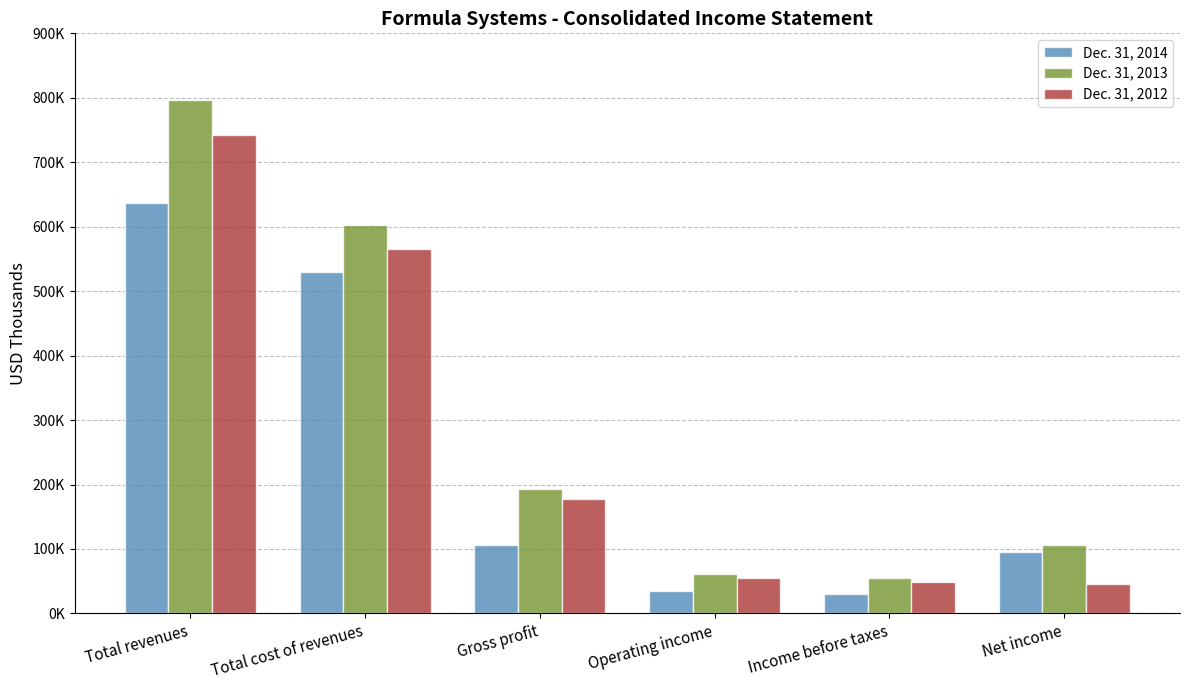

Rank the series at Operating income from lowest to highest value.

Dec. 31, 2014, Dec. 31, 2012, Dec. 31, 2013